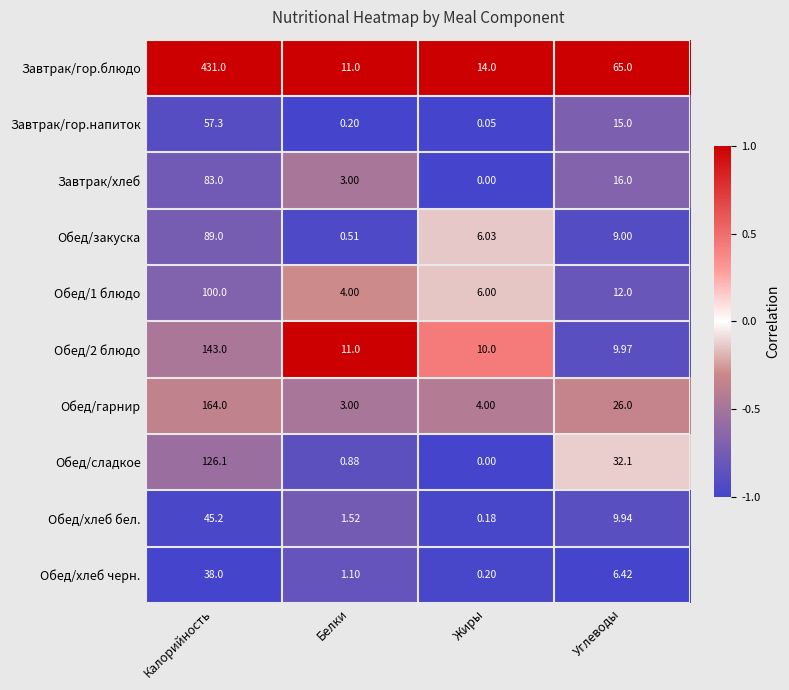

Where is Обед/хлеб черн. nearest to the value 19?

Углеводы